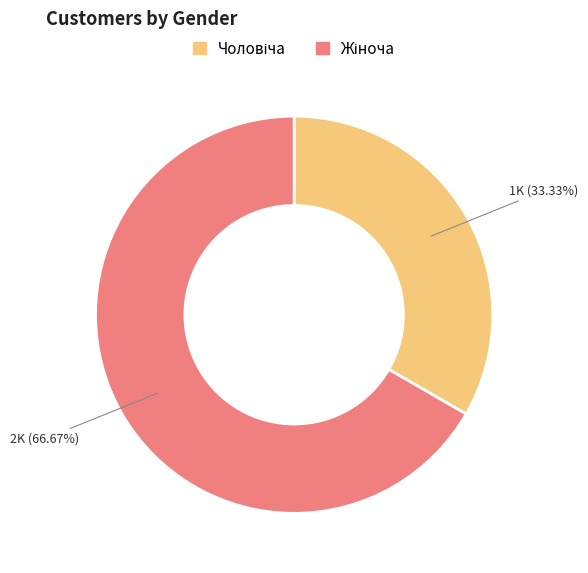

Is there a majority slice in this chart?

Yes